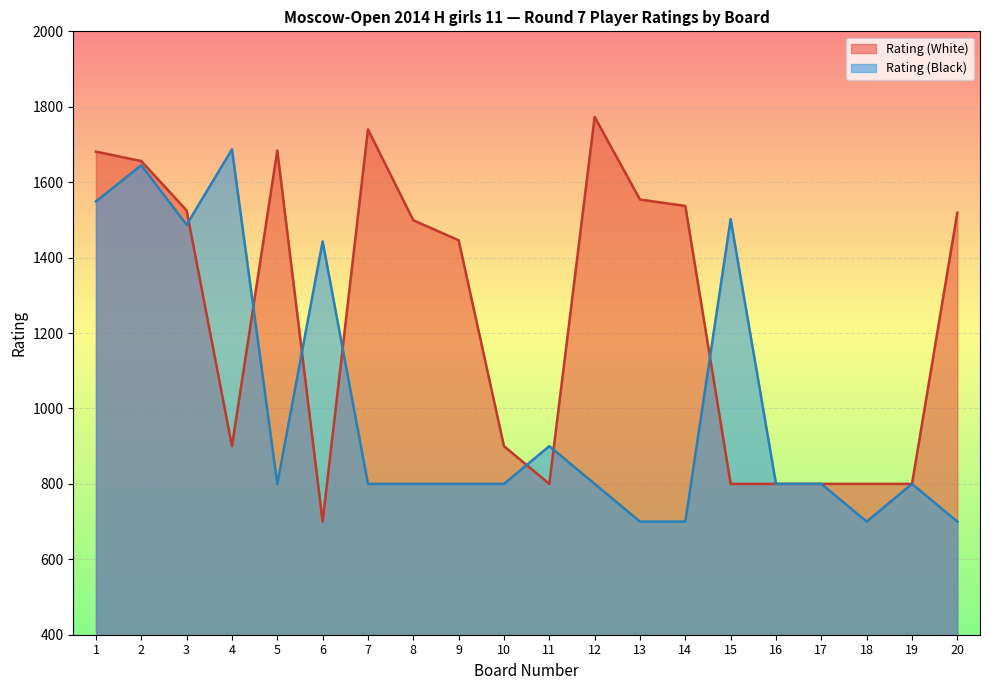

Rank the series at 15 from highest to lowest value.

Rating (Black), Rating (White)